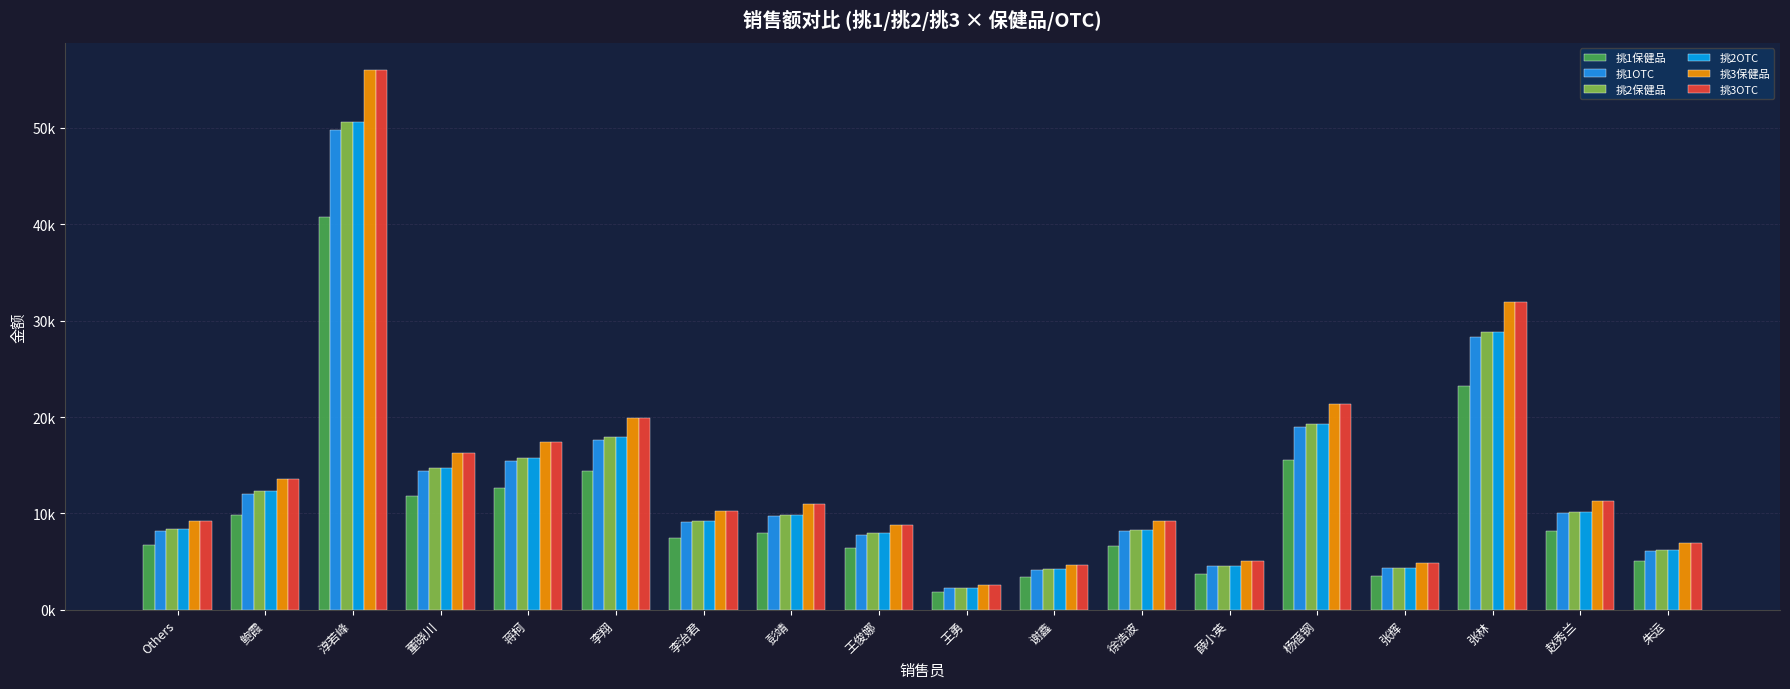

Rank the series at 张林 from highest to lowest value.

挑3保健品, 挑3OTC, 挑2保健品, 挑2OTC, 挑1OTC, 挑1保健品